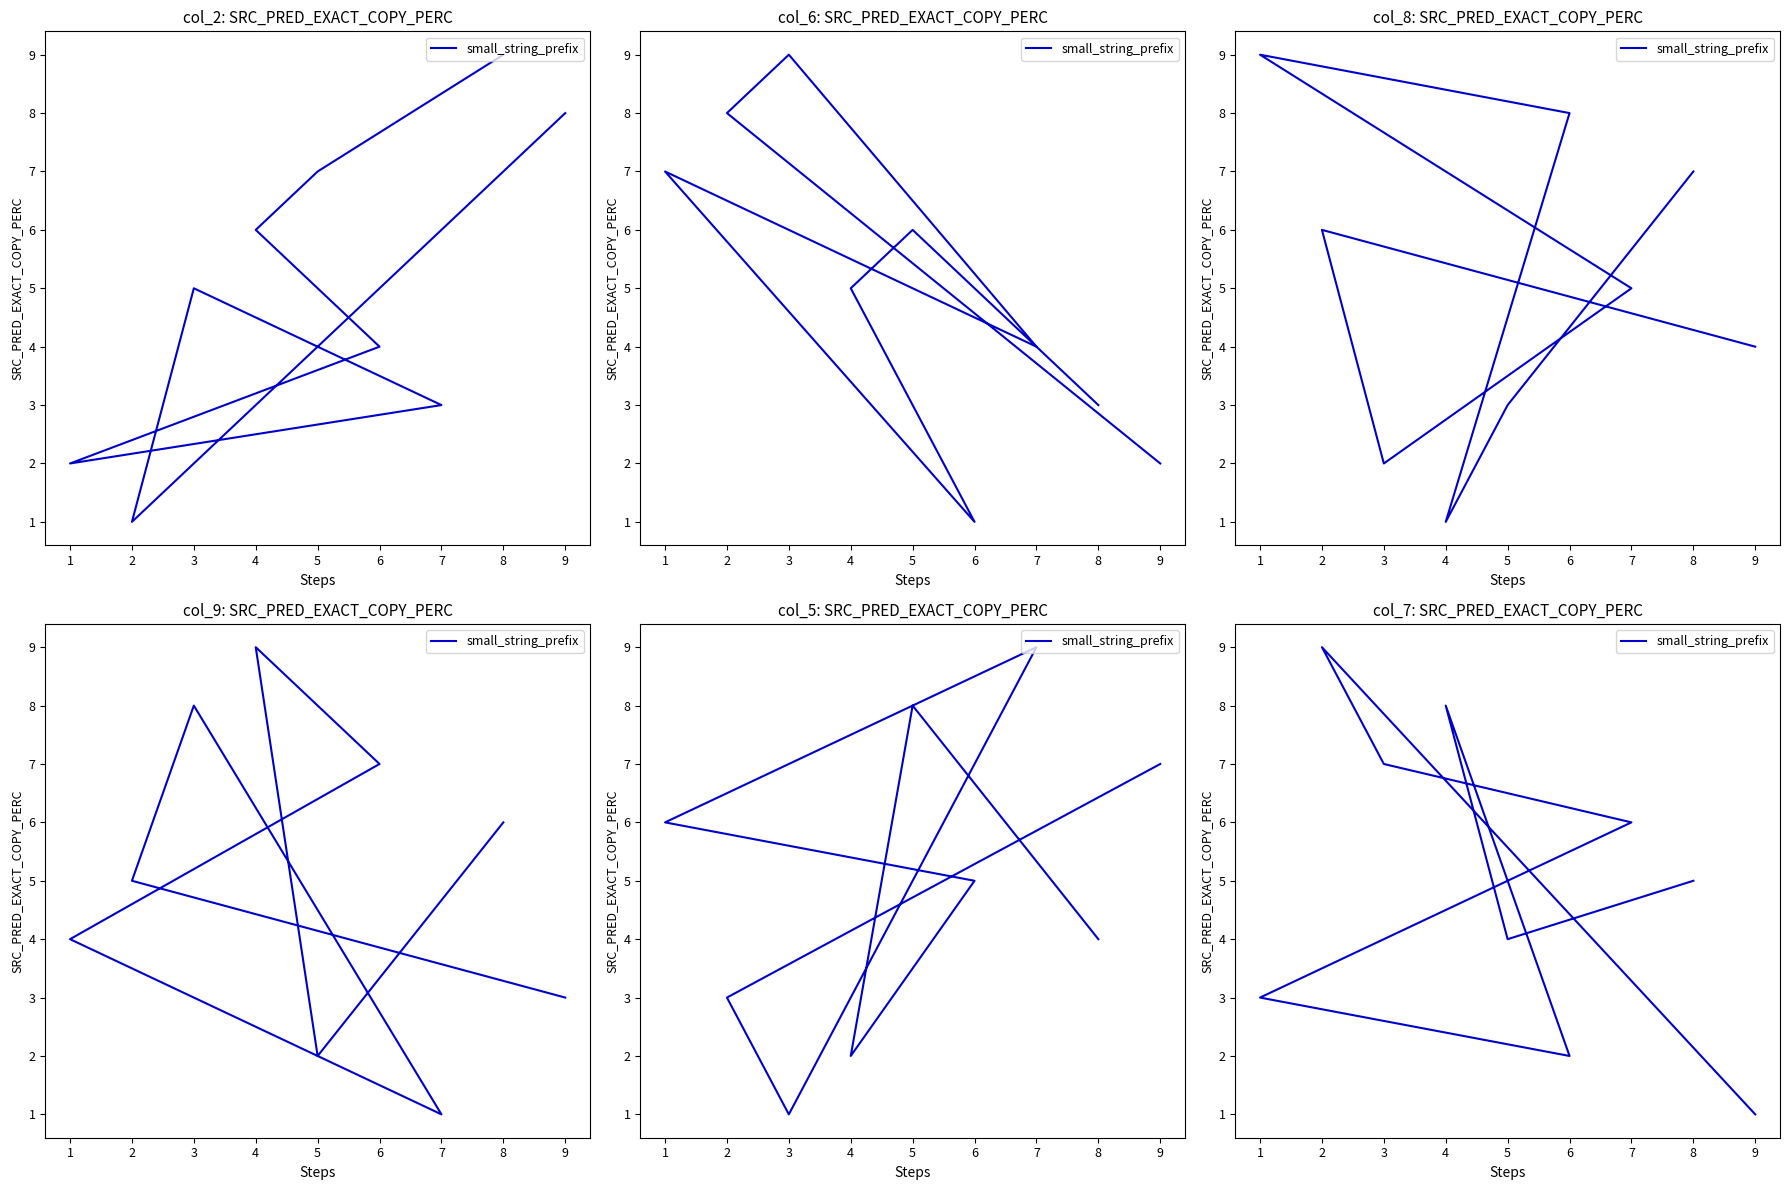

How many lines are shown in the chart?

1